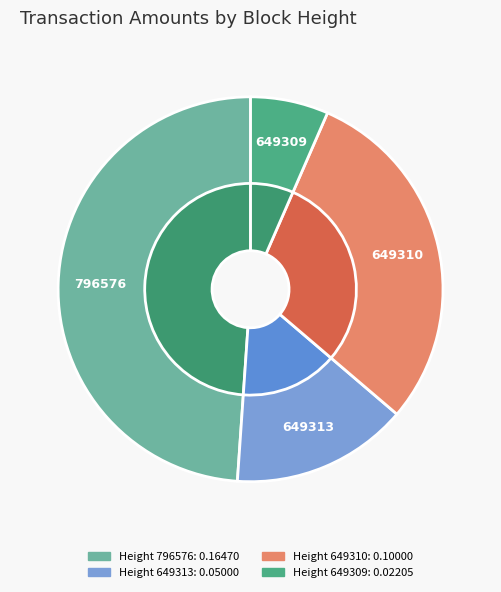

Is there a majority slice in this chart?

No